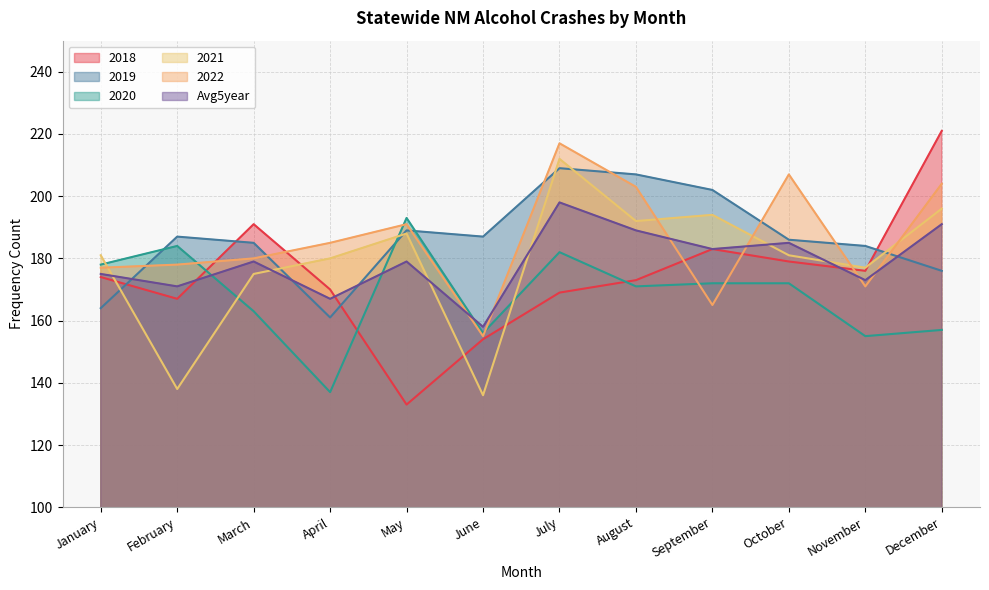

In 2020, how many points are lower than both neighbors (excluding endpoints)?

4